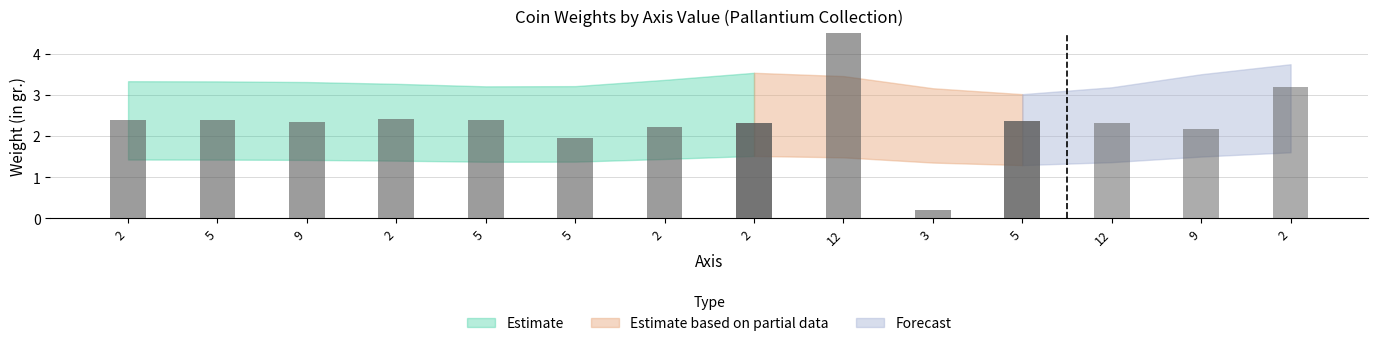

Are the bars grouped side by side (vs. stacked)?

No